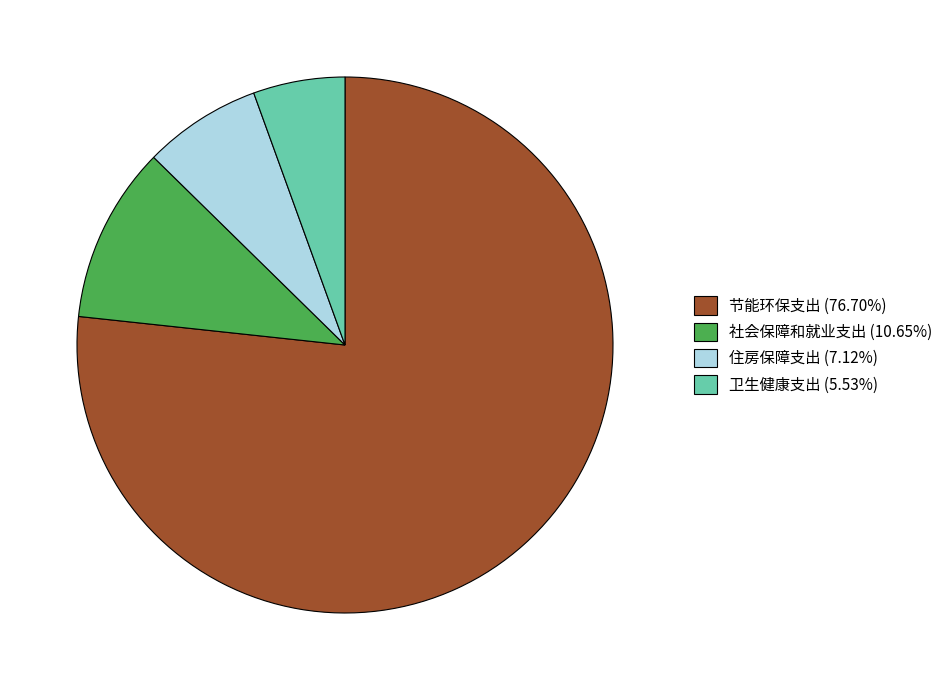

How many slices are in this pie chart?

4